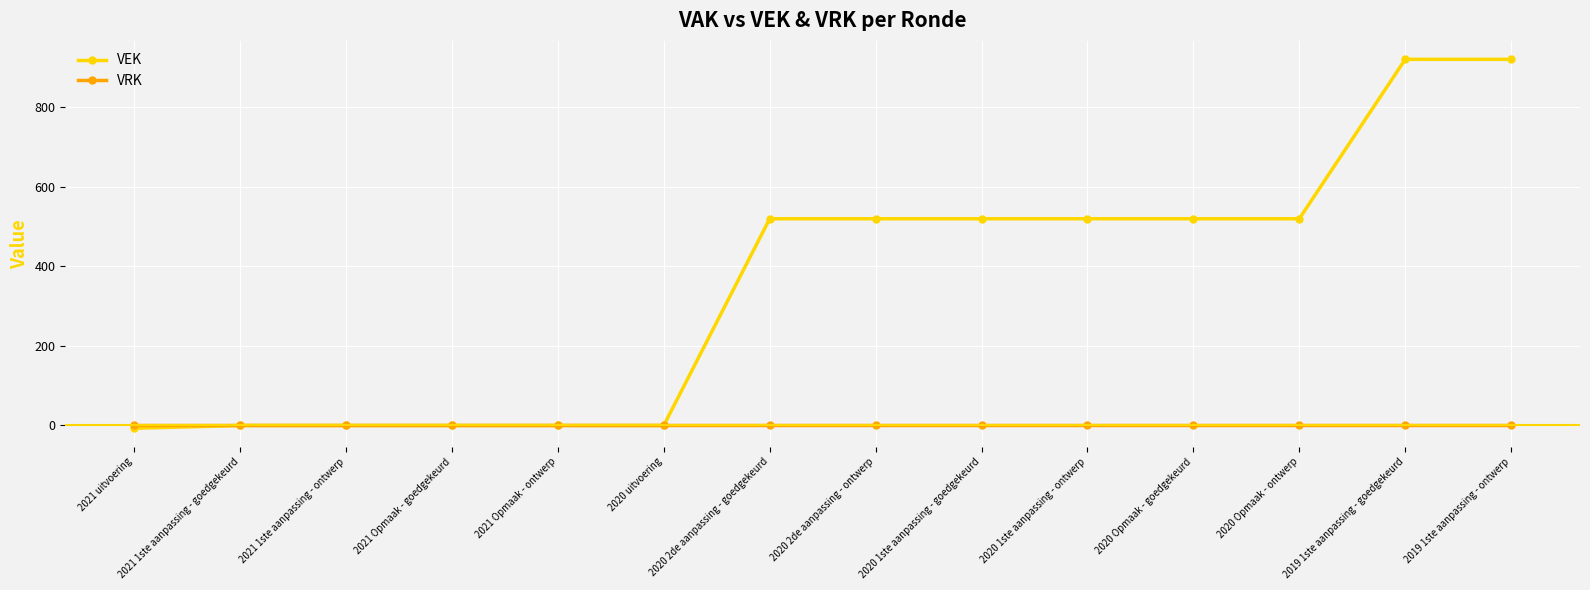

What position from the right is 2021 1ste aanpassing - goedgekeurd?

13